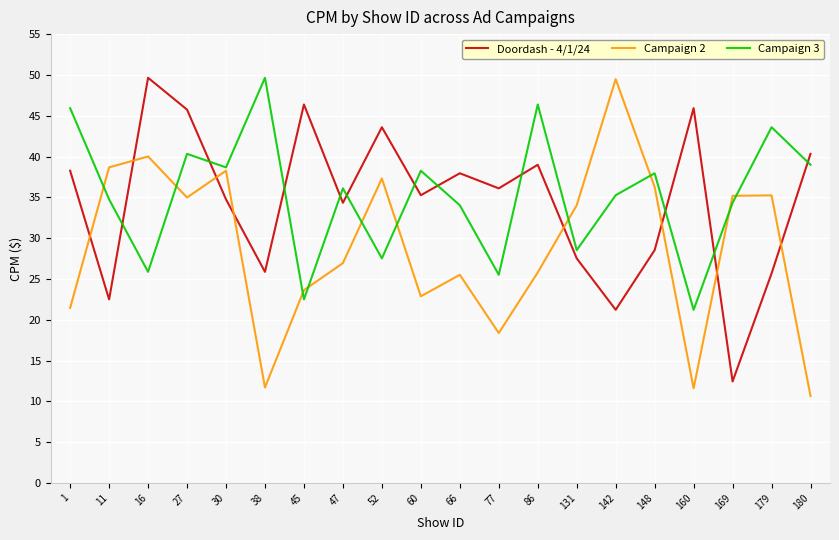

At how many categories does at least one series exceed 27?

20